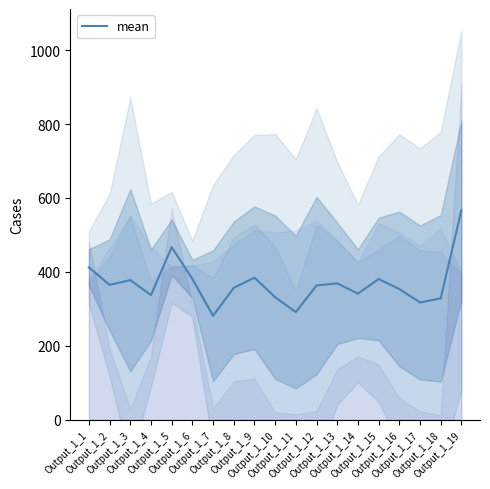

Where is the first local maximum?

Output_1_3